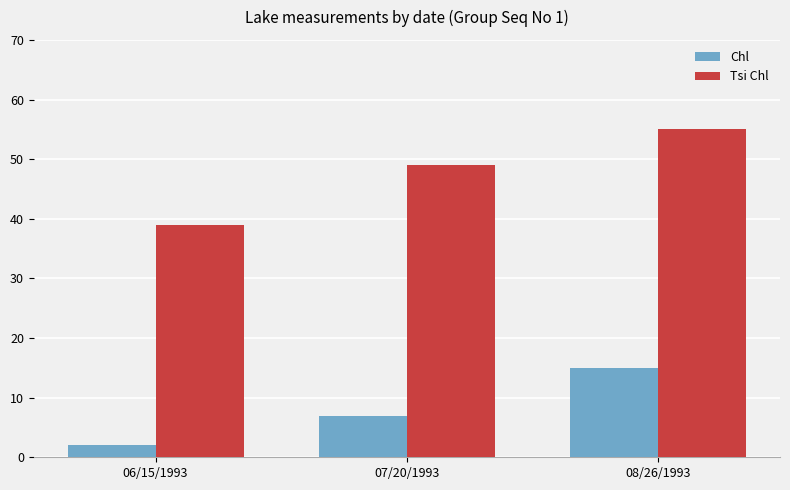

What is the highest value of the Chl series?

15